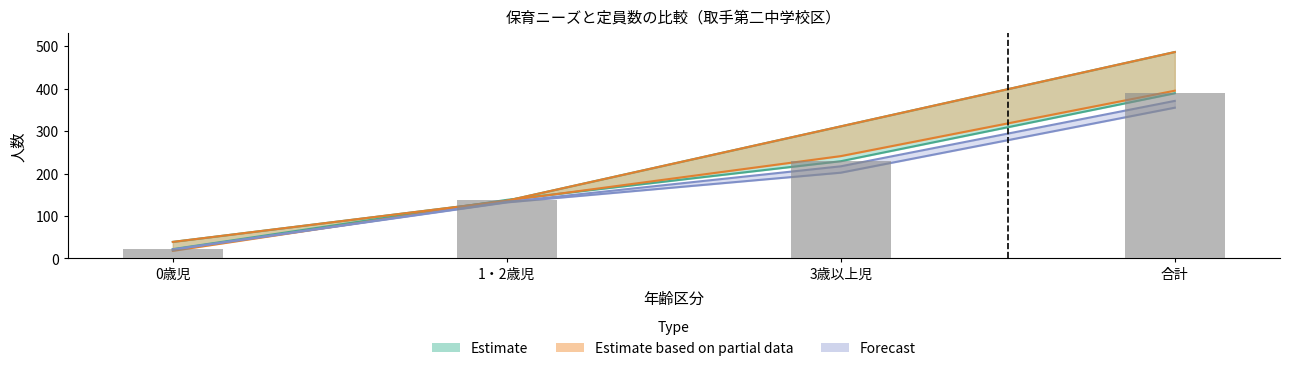

Count the 申込者数 実績(43191) values in the range 138 to 389.

3